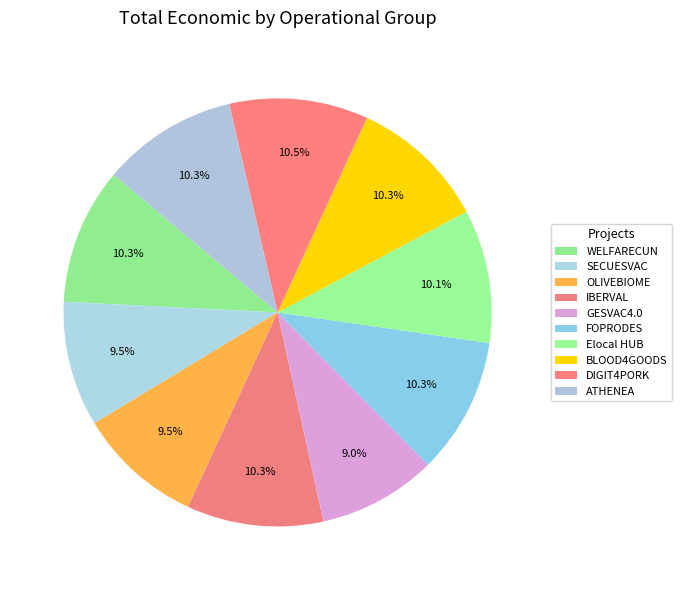

How many slices are in this pie chart?

10